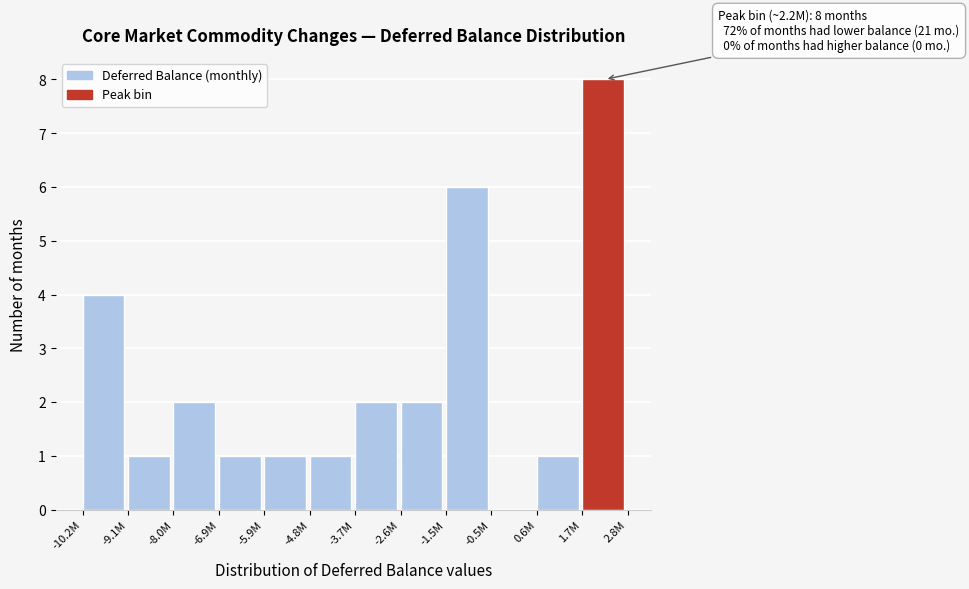

Reading left to right, list all the values displayed in this chart.

-10.2M=4	-9.1M=1	-8.0M=2	-6.9M=1	-5.9M=1	-4.8M=1	-3.7M=2	-2.6M=2	-1.5M=6	-0.5M=0	0.6M=1	1.7M=8